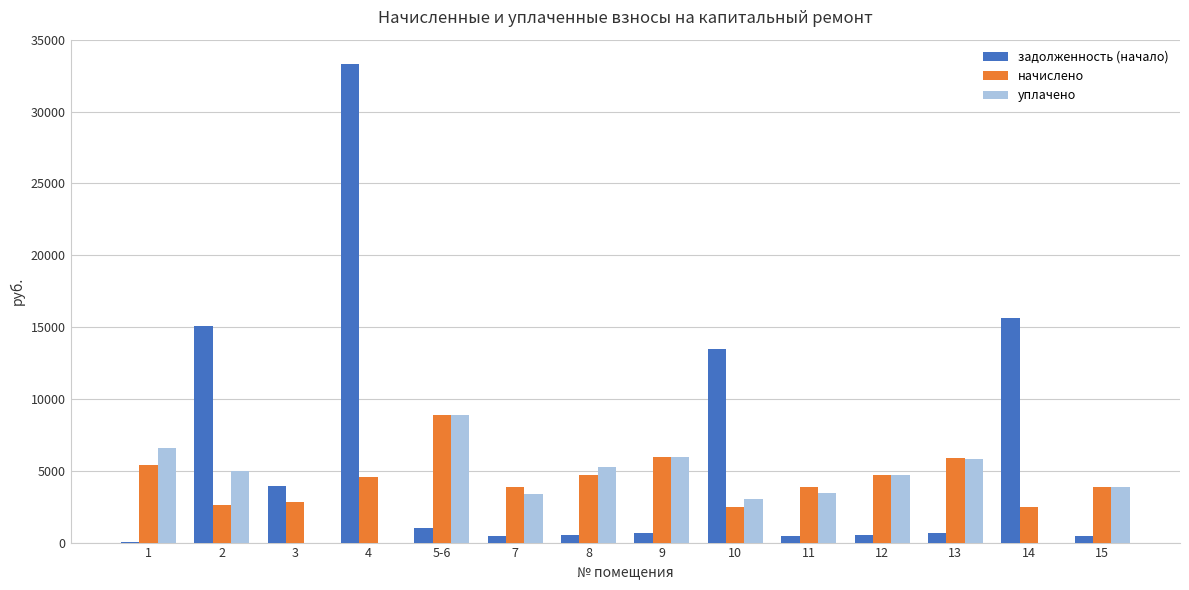

What is the sum of all начислено values?

62159.9